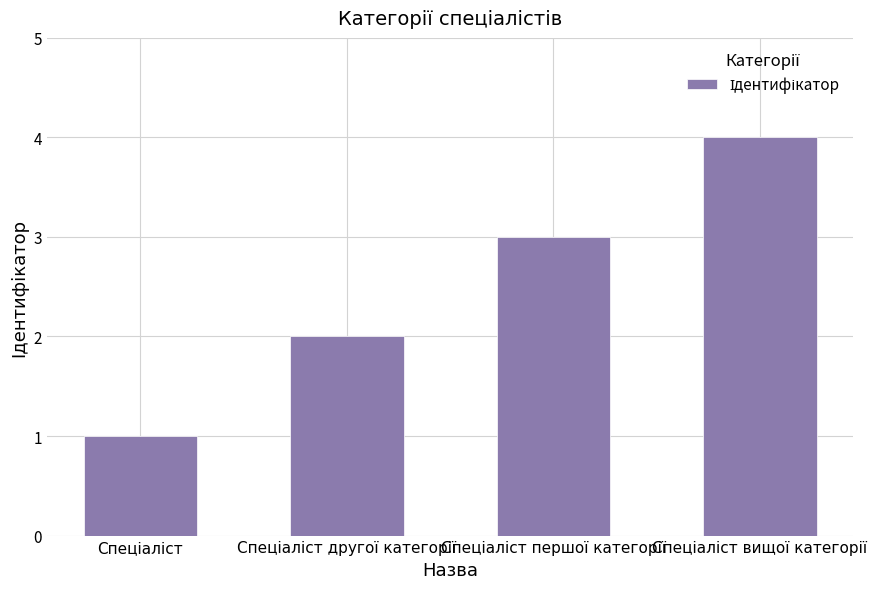

What is the sum of all values?

10